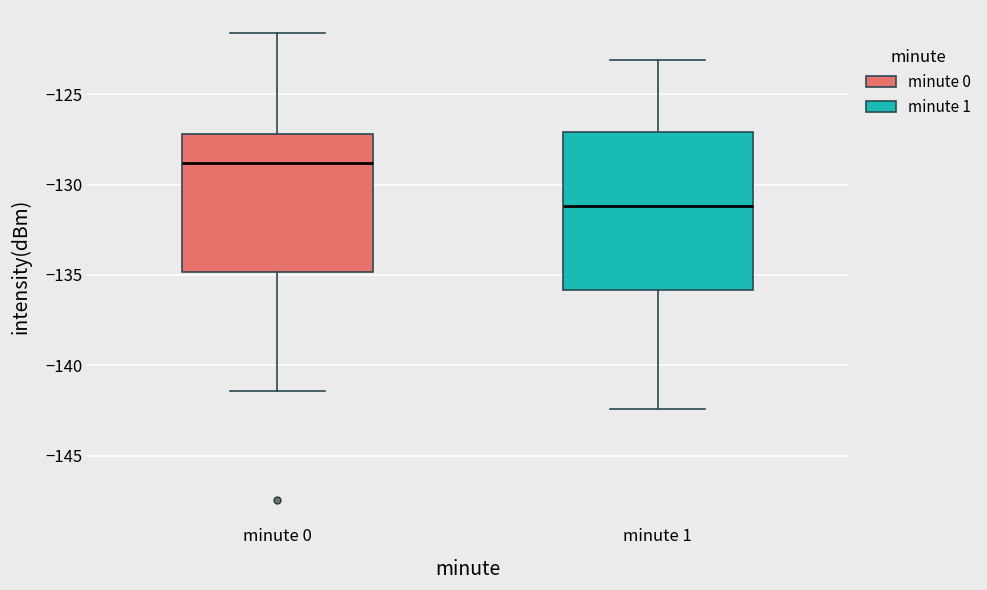

Reading left to right, transcribe this box plot: for each box, give where its median line is, the range the box spans, and where its two whiskers end, as read against the y-axis. The values are not printed on the chart, so give them approximately, as read against the axis.

minute 0: median -129.0, box -135.0 to -127.0, whiskers -141.5 to -121.5
minute 1: median -131.0, box -136.0 to -127.0, whiskers -142.5 to -123.0